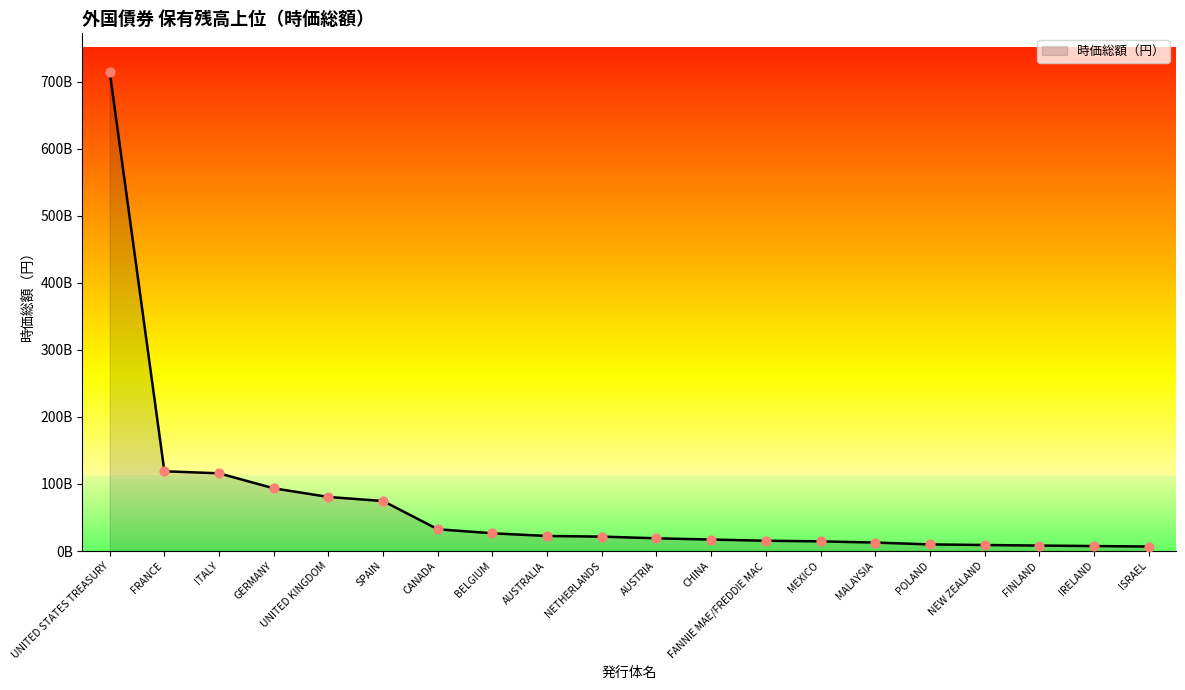

Between POLAND and MALAYSIA, which is larger?

MALAYSIA